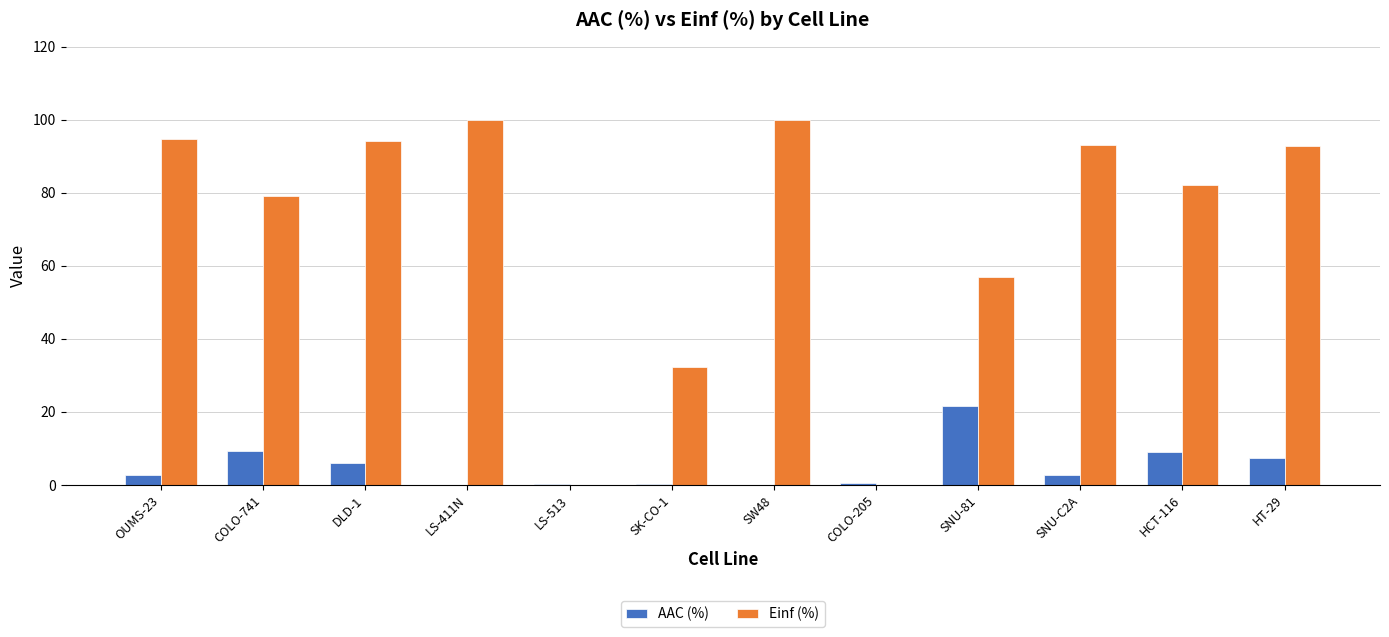

Are the bars grouped side by side (vs. stacked)?

Yes